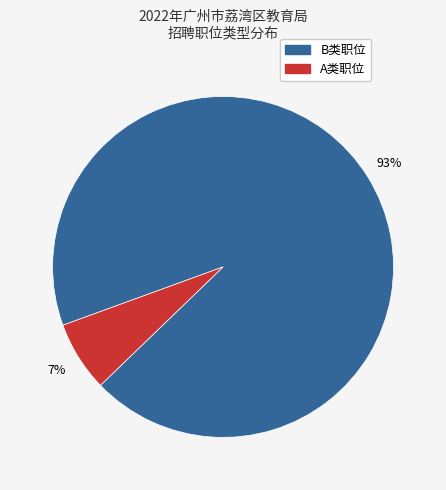

Is there any slice that represents more than half of the pie?

Yes